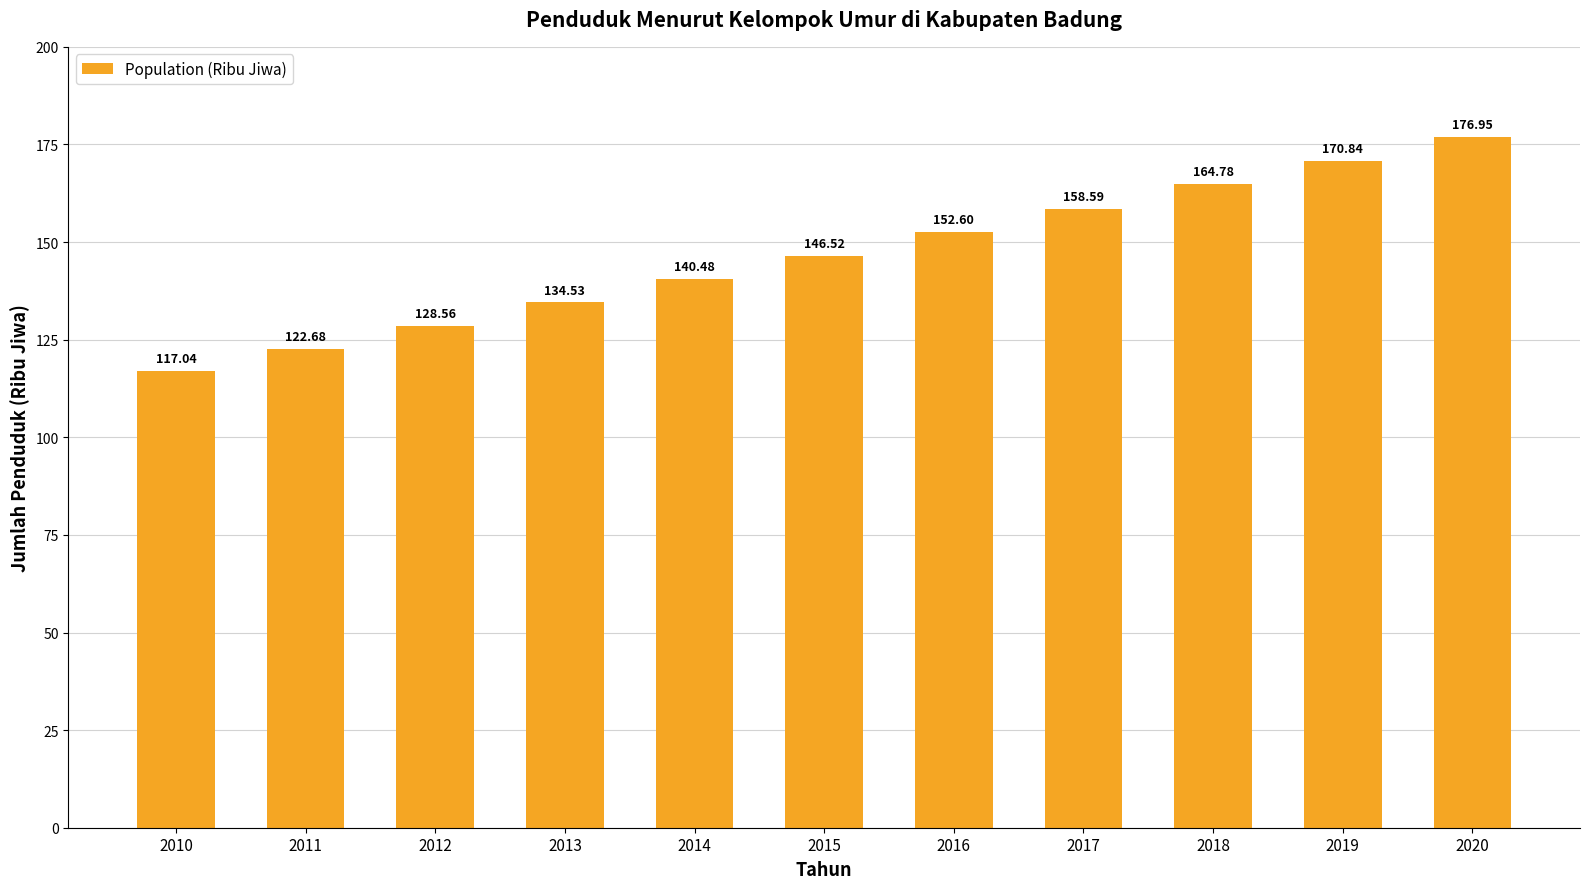

Are the bars grouped side by side (vs. stacked)?

No